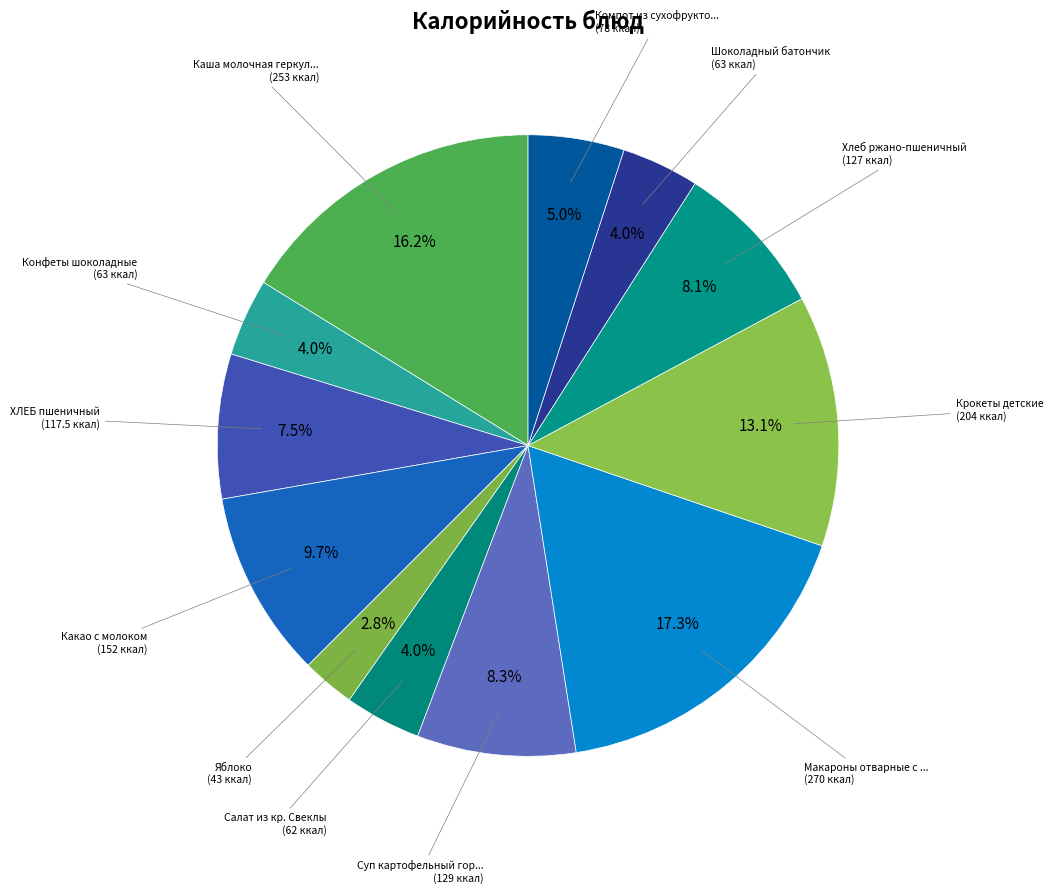

How many segments does this pie chart have?

12